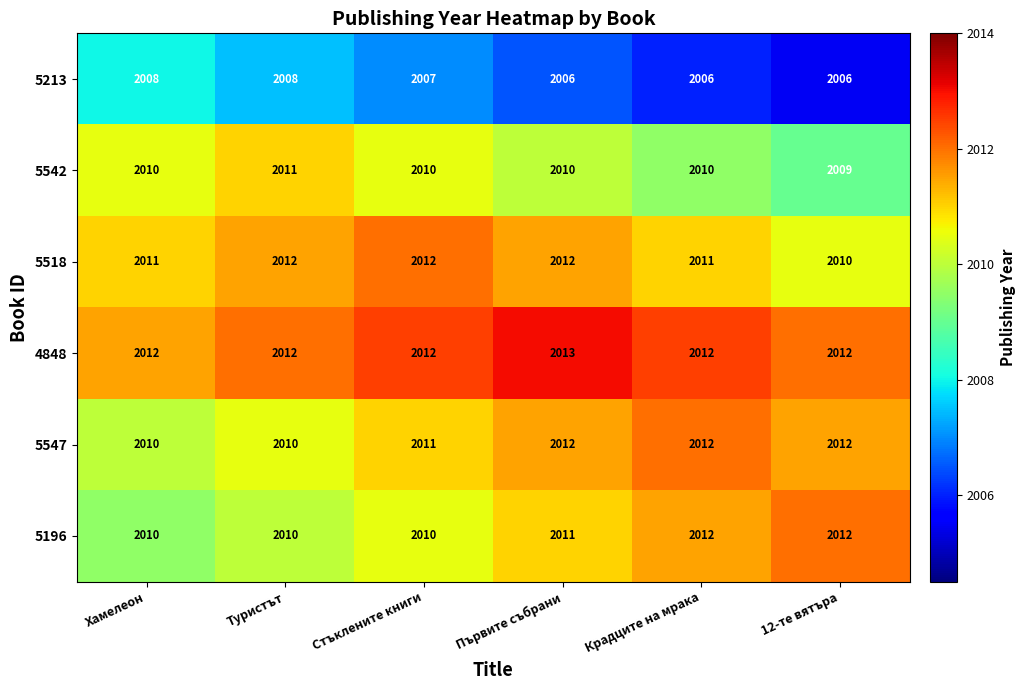

How many distinct data groups are displayed?

6